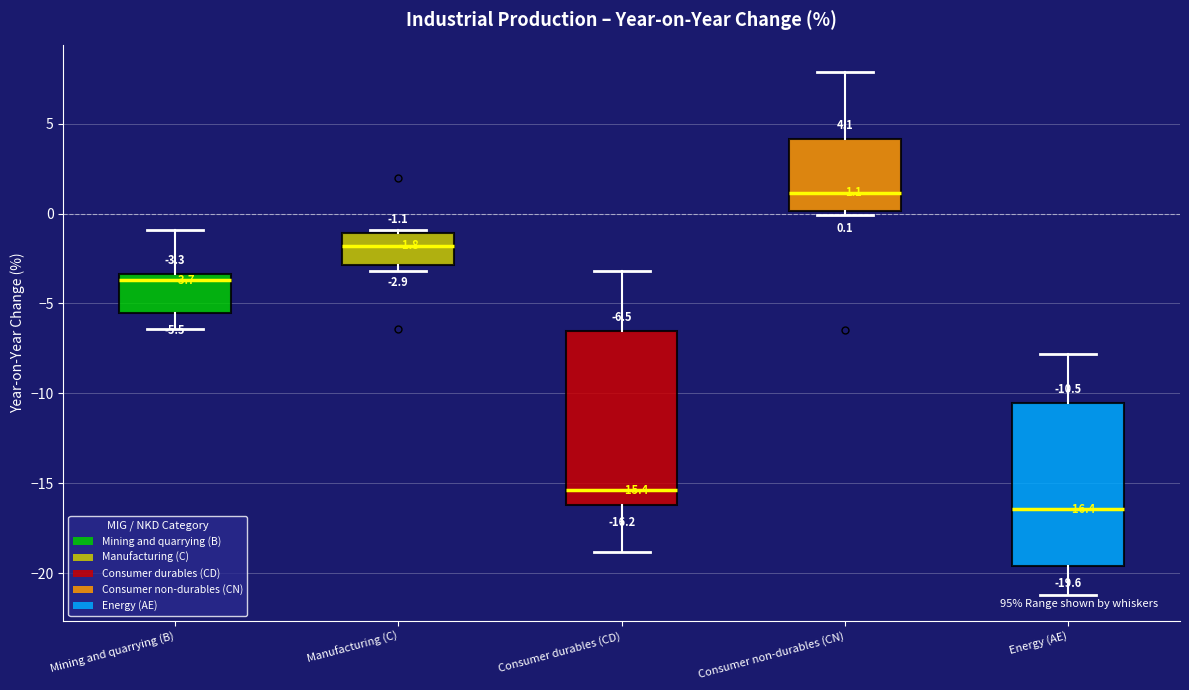

Which box is the tallest, from its lower edge to its upper edge?

Consumer durables (CD)